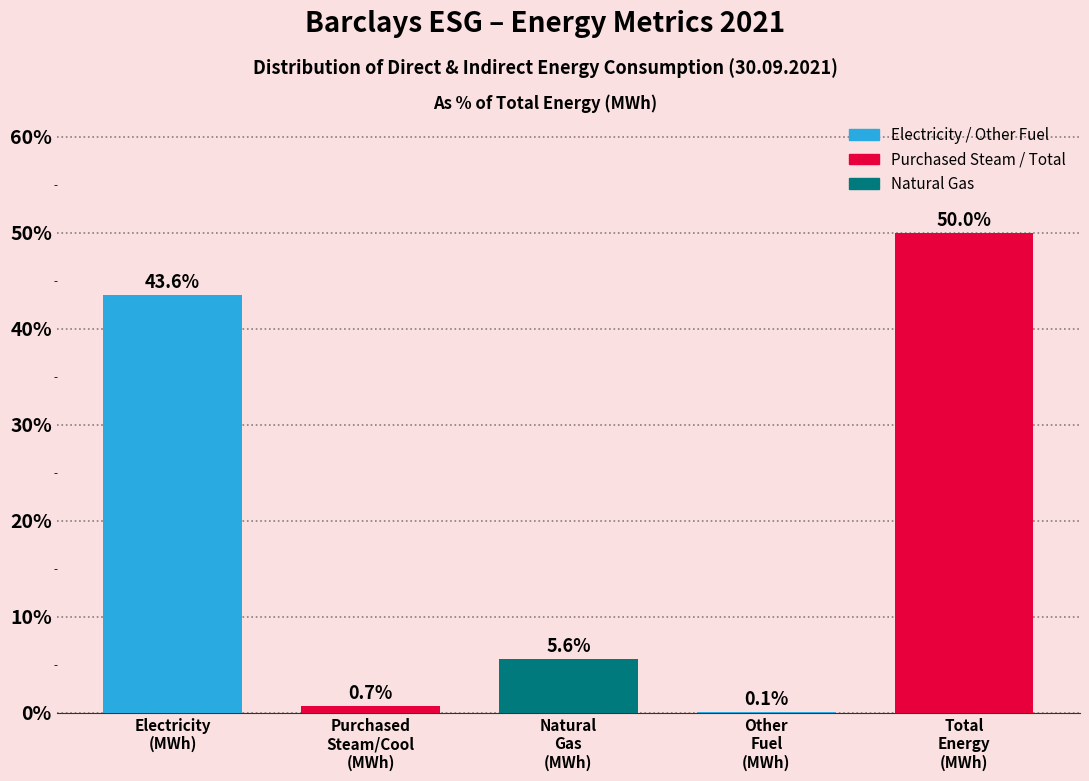

What is the sum of all values?

100.0